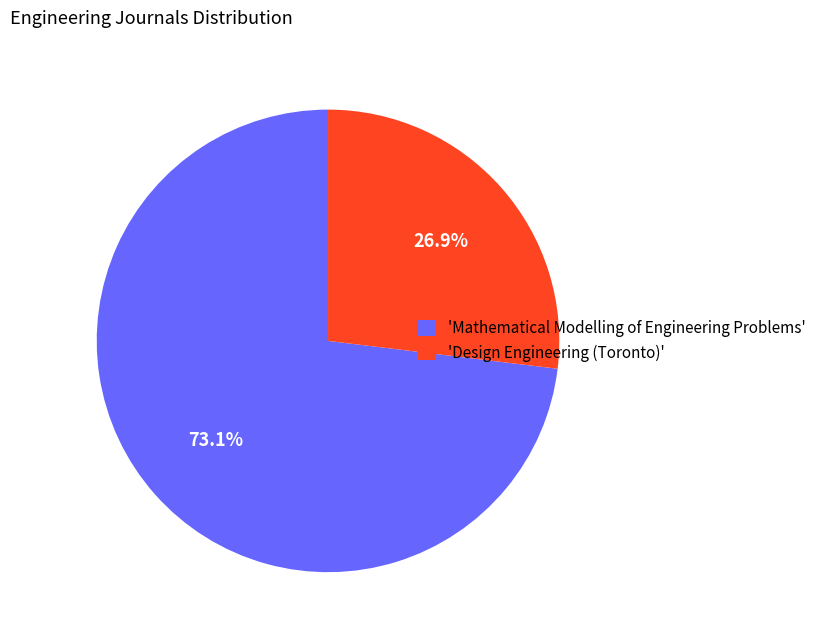

What is the smallest slice in the pie chart?

'Design Engineering (Toronto)'